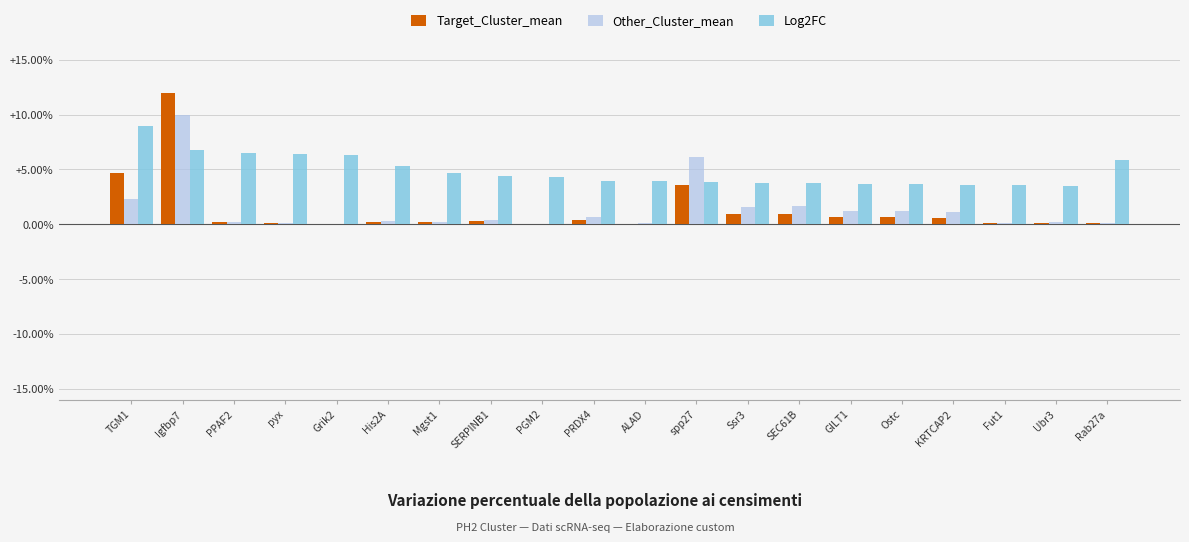

What is the greatest value displayed?

12.0